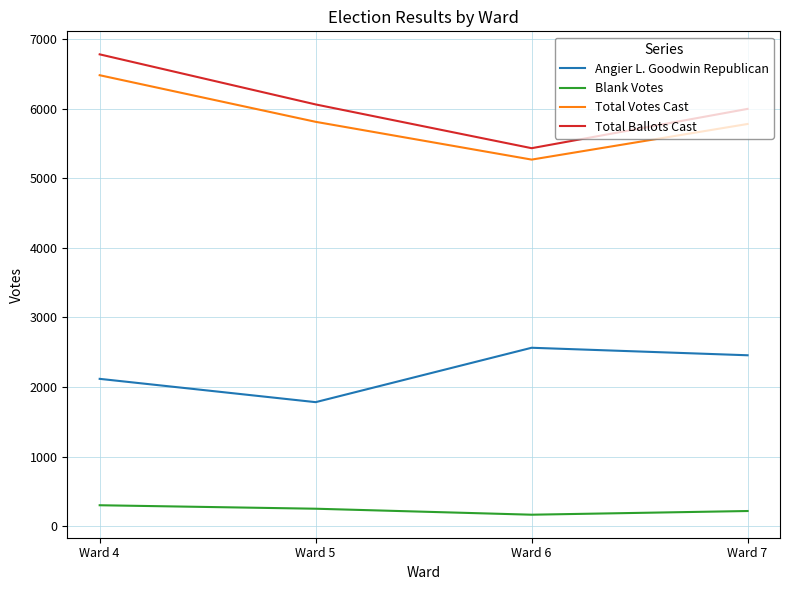

What is the difference between the highest and lowest values at Ward 4?

6482